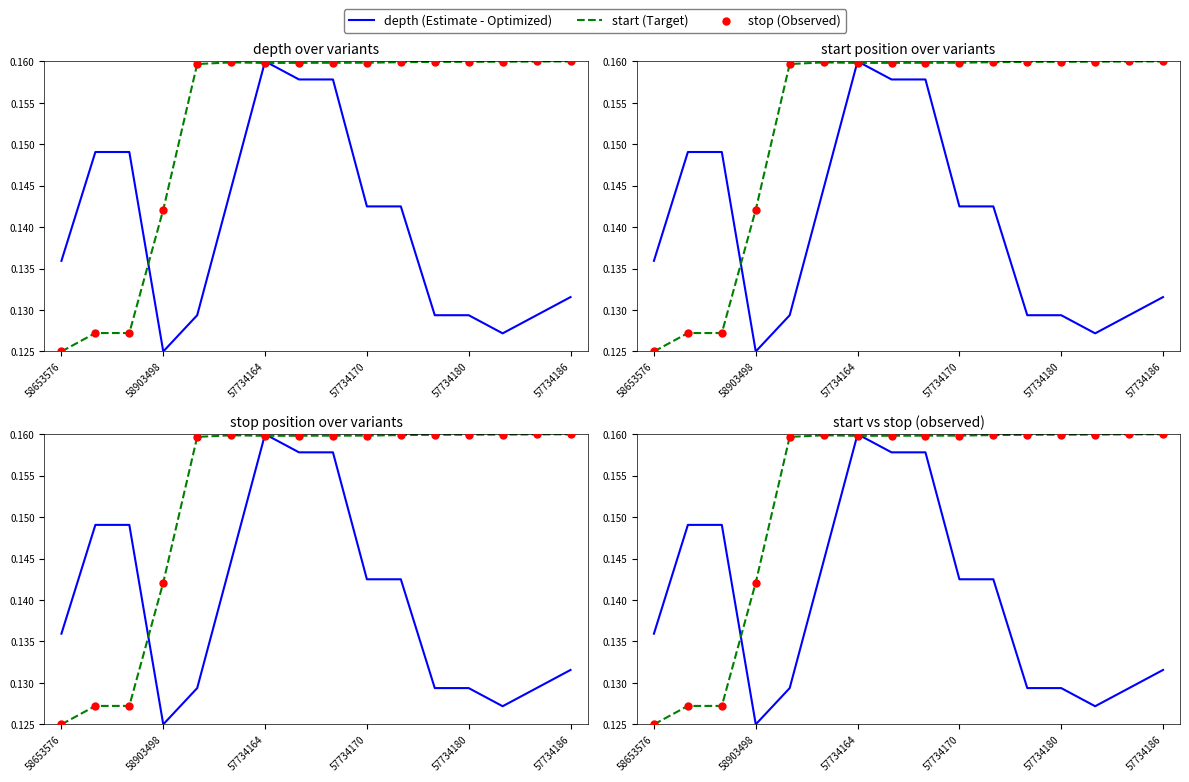

Which series reaches the maximum Y coordinate?

depth (Estimate - Optimized)